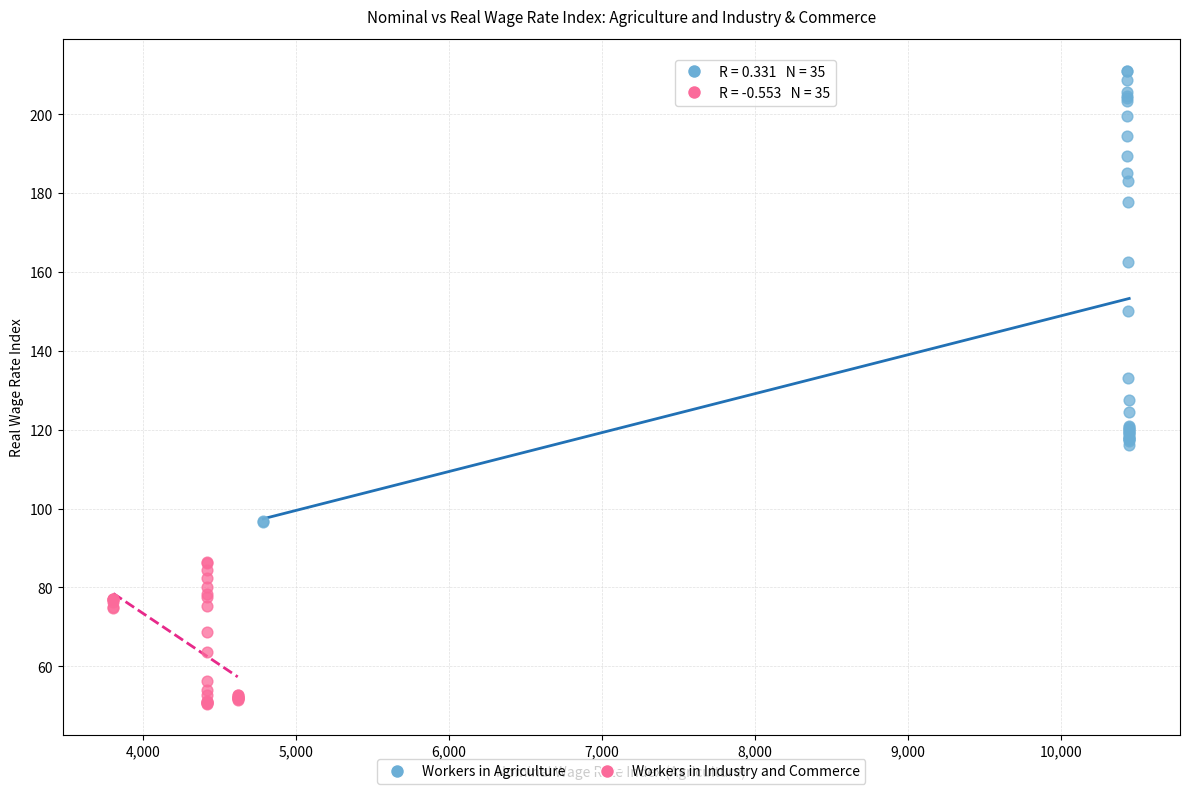

What are all the series names shown in the legend?

Workers in Agriculture, Workers in Industry and Commerce